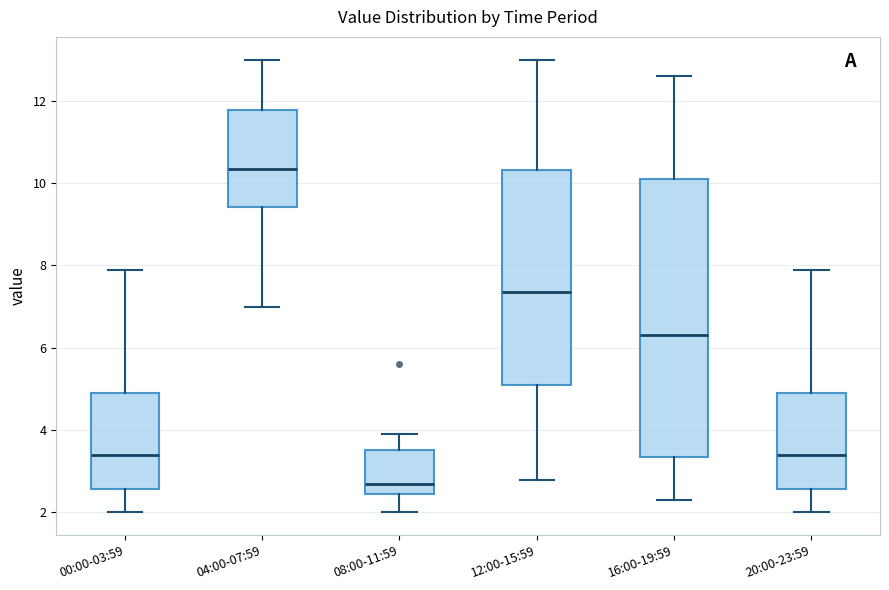

Which box's median line is the lowest?

08:00-11:59